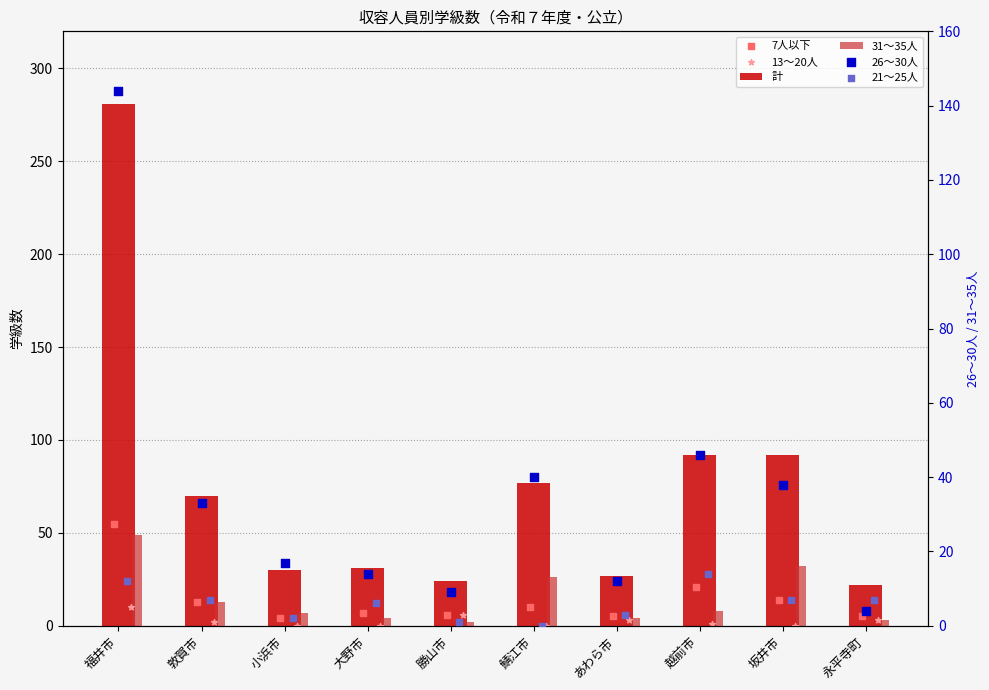

What are all the series names shown in the legend?

計, 31～35人, 7人以下, 13～20人, 26～30人, 21～25人